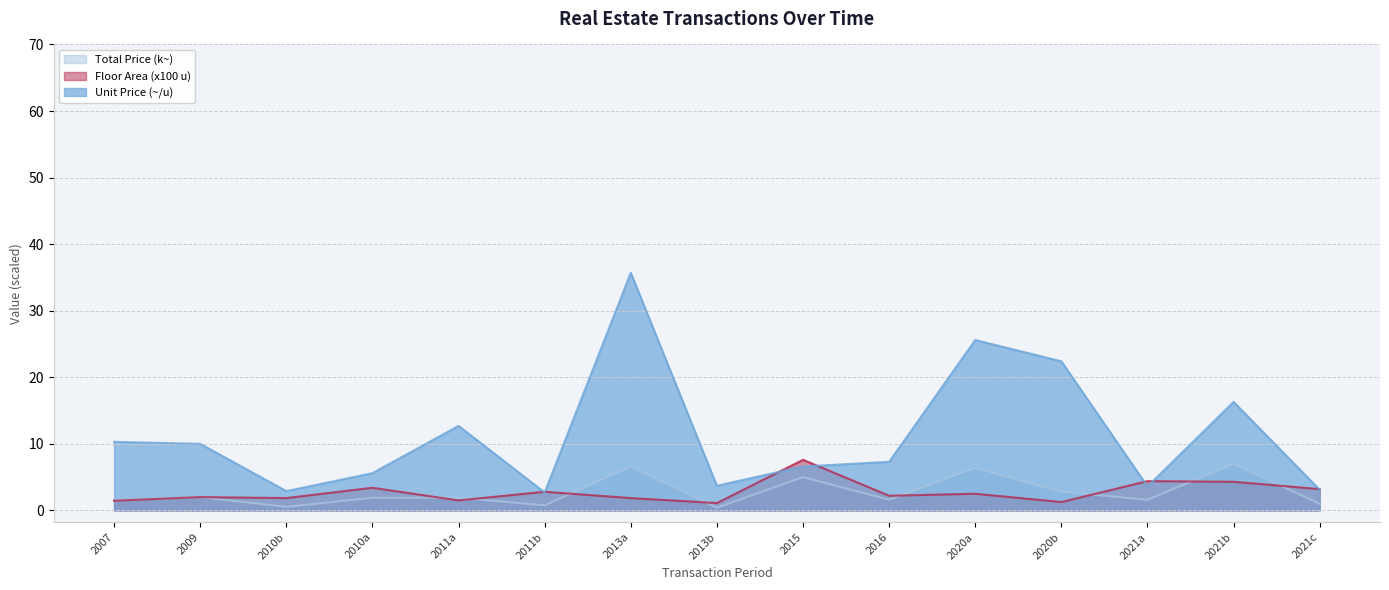

What are all the series names shown in the legend?

Total Price (k~), Floor Area (x100 u), Unit Price (~/u)